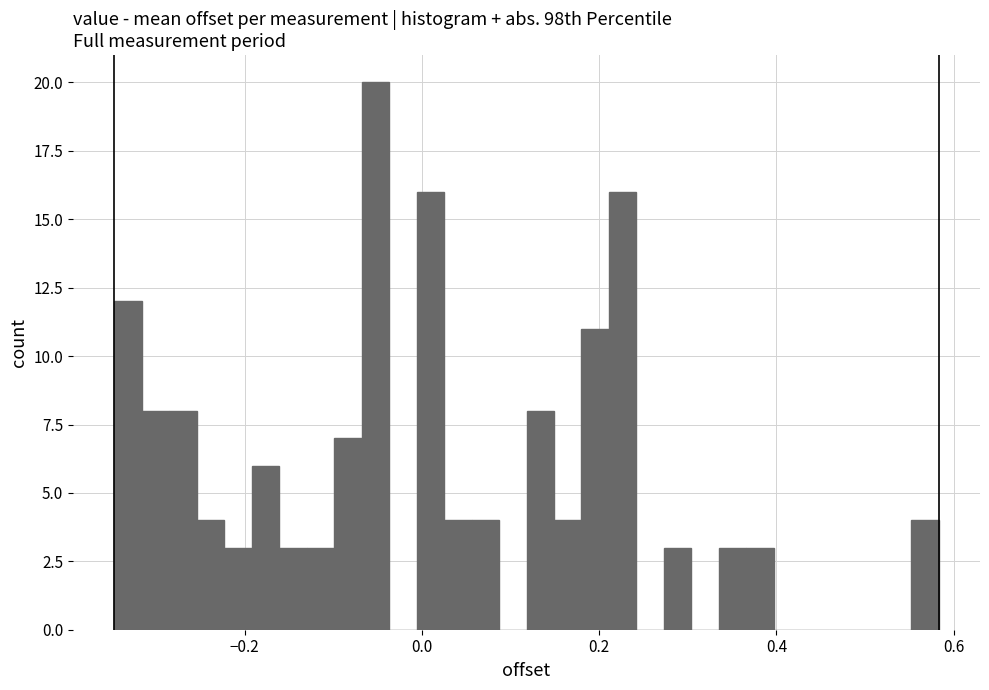

Around what value on the x-axis is the tallest bar? Give the approximate position of its centre, as read against the axis.

-0.06